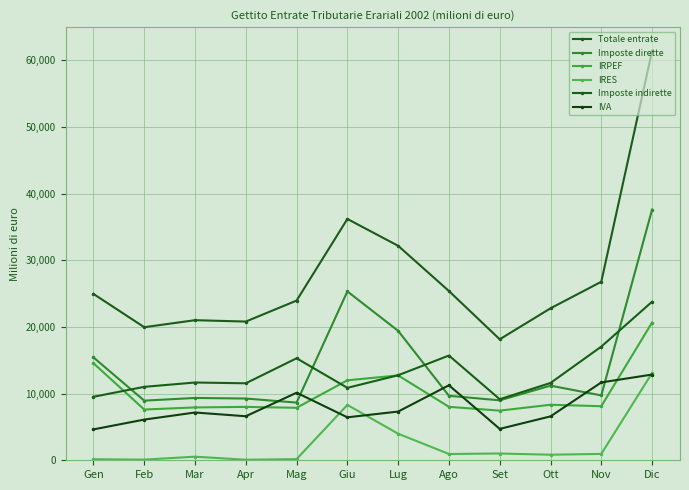

At which category is the sum across all series the highest?

Dic